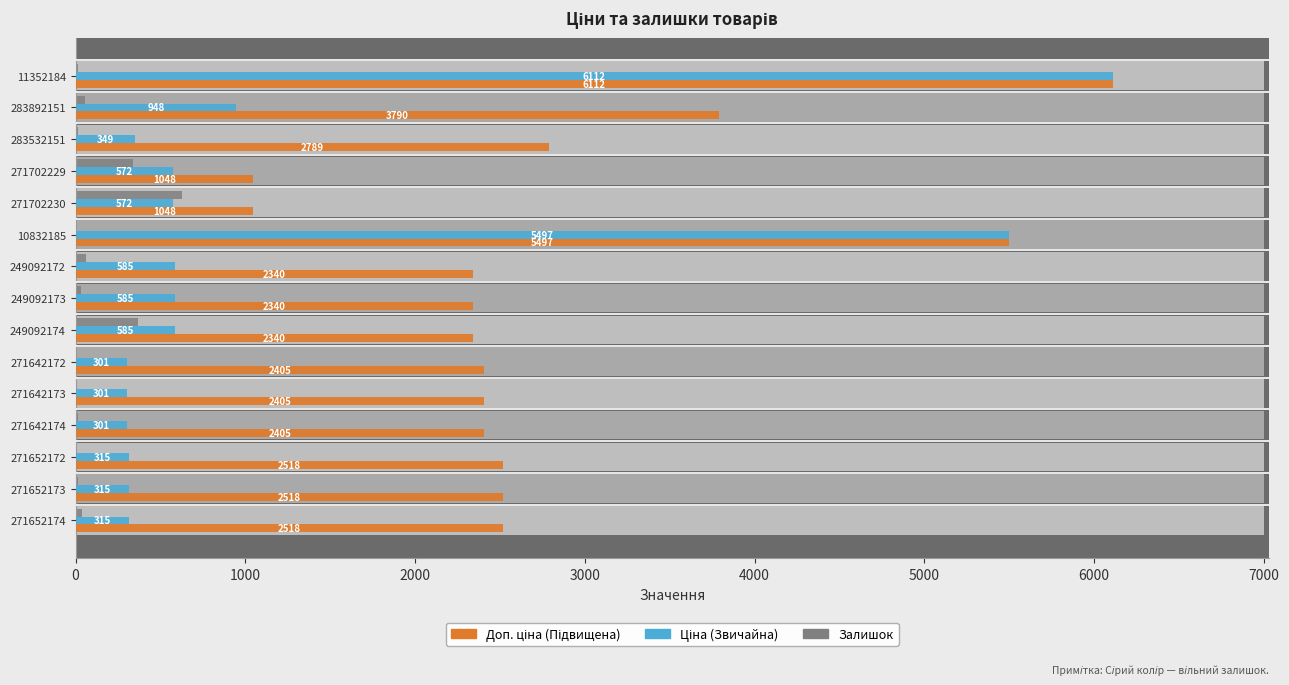

What is the average value of the Ціна series?

1176.7